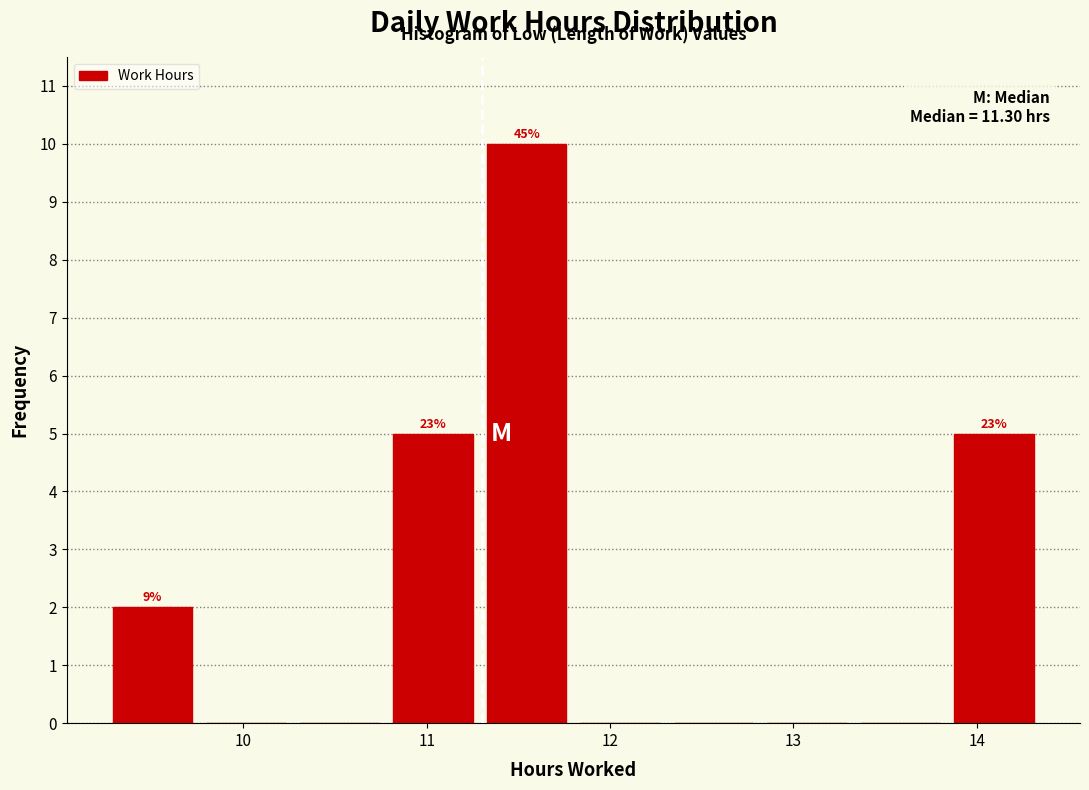

Which range on the x-axis has the tallest bar?

11.29 to 11.80